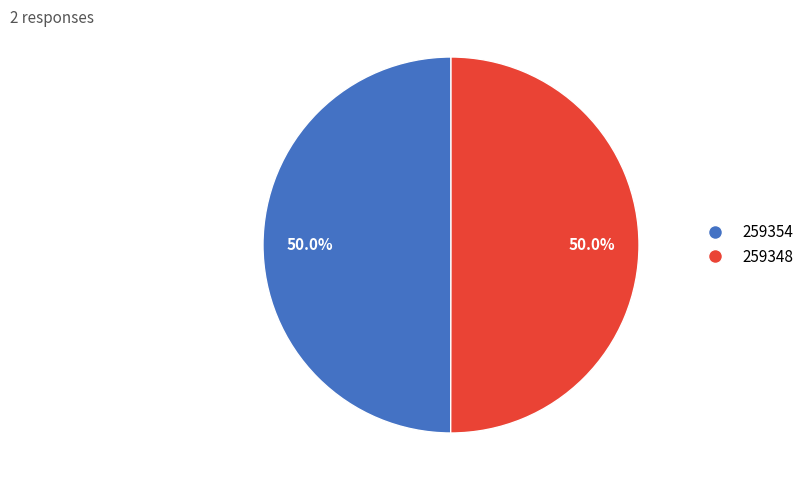

To the nearest percent, what is the average slice percentage?

50%